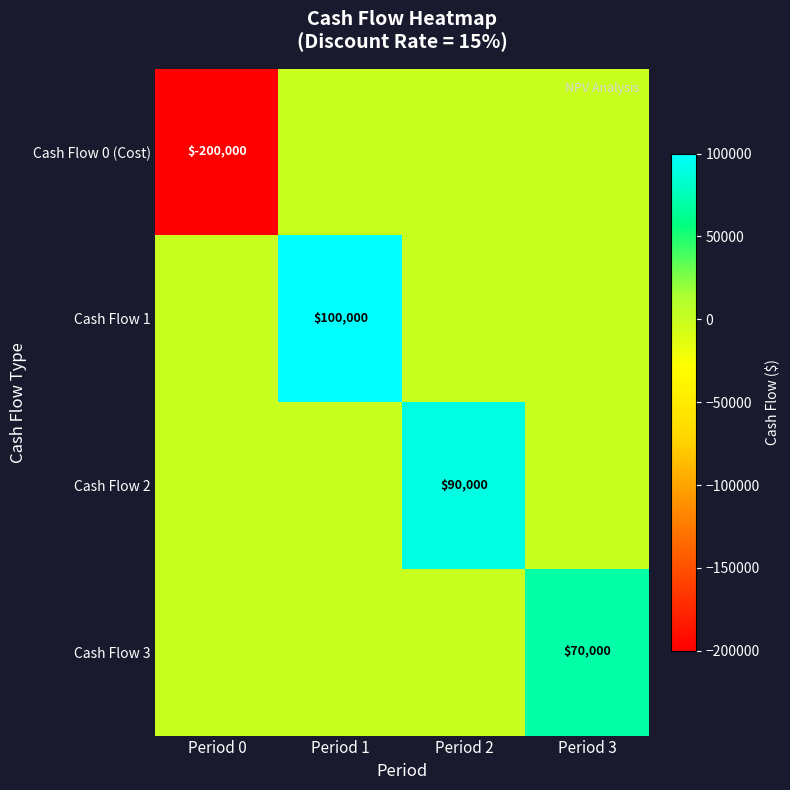

Is the value of Cash Flow 1 at Period 1 greater than the value of Cash Flow 3 at Period 3?

Yes